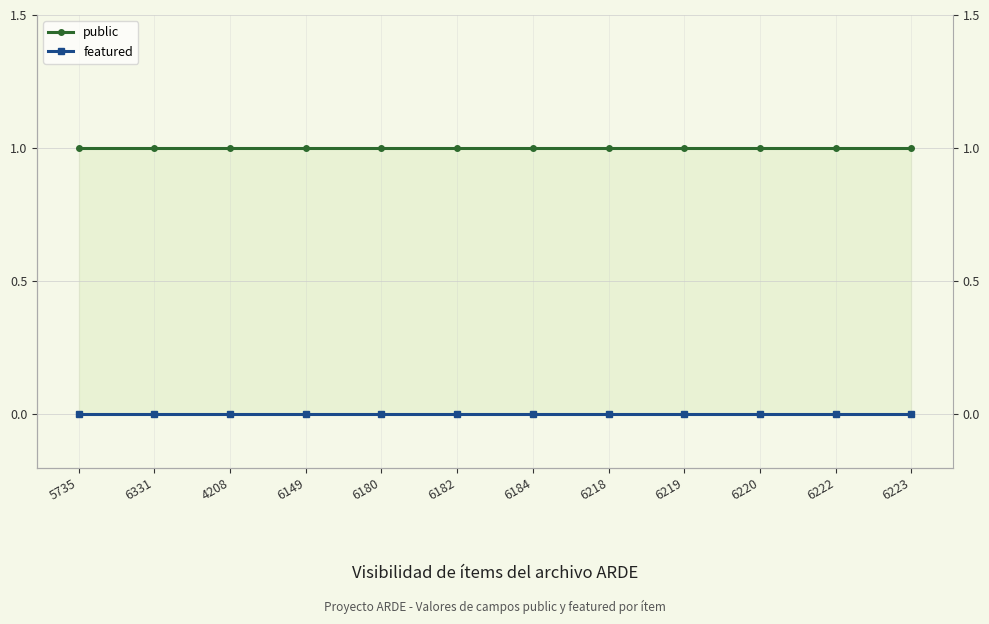

Rank the series by their maximum value, from lowest to highest.

featured, public